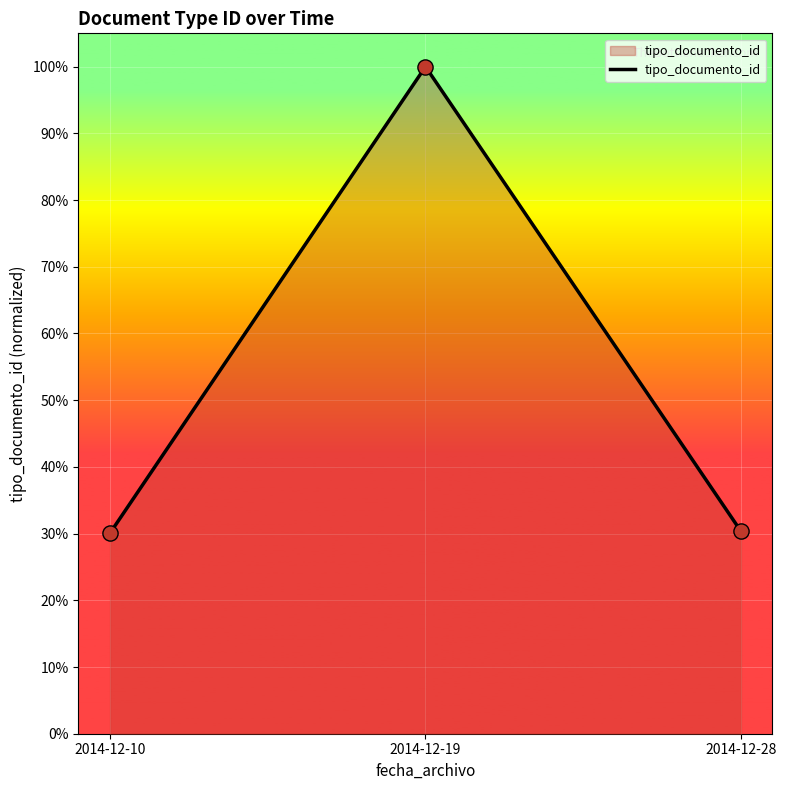

Between 2014-12-28 and 2014-12-19, which is larger?

2014-12-19